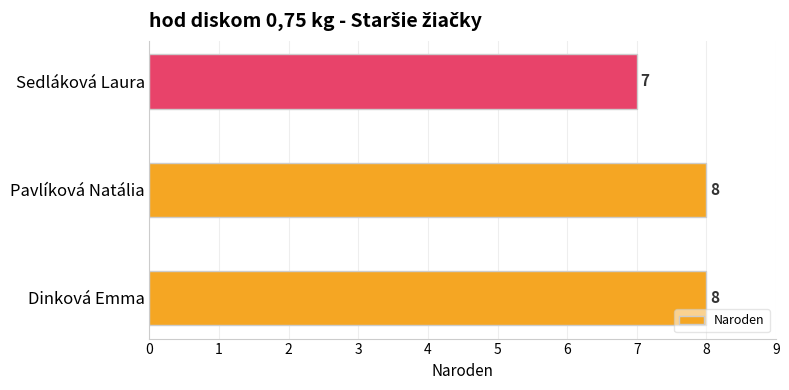

How many values are between 7 and 8?

3